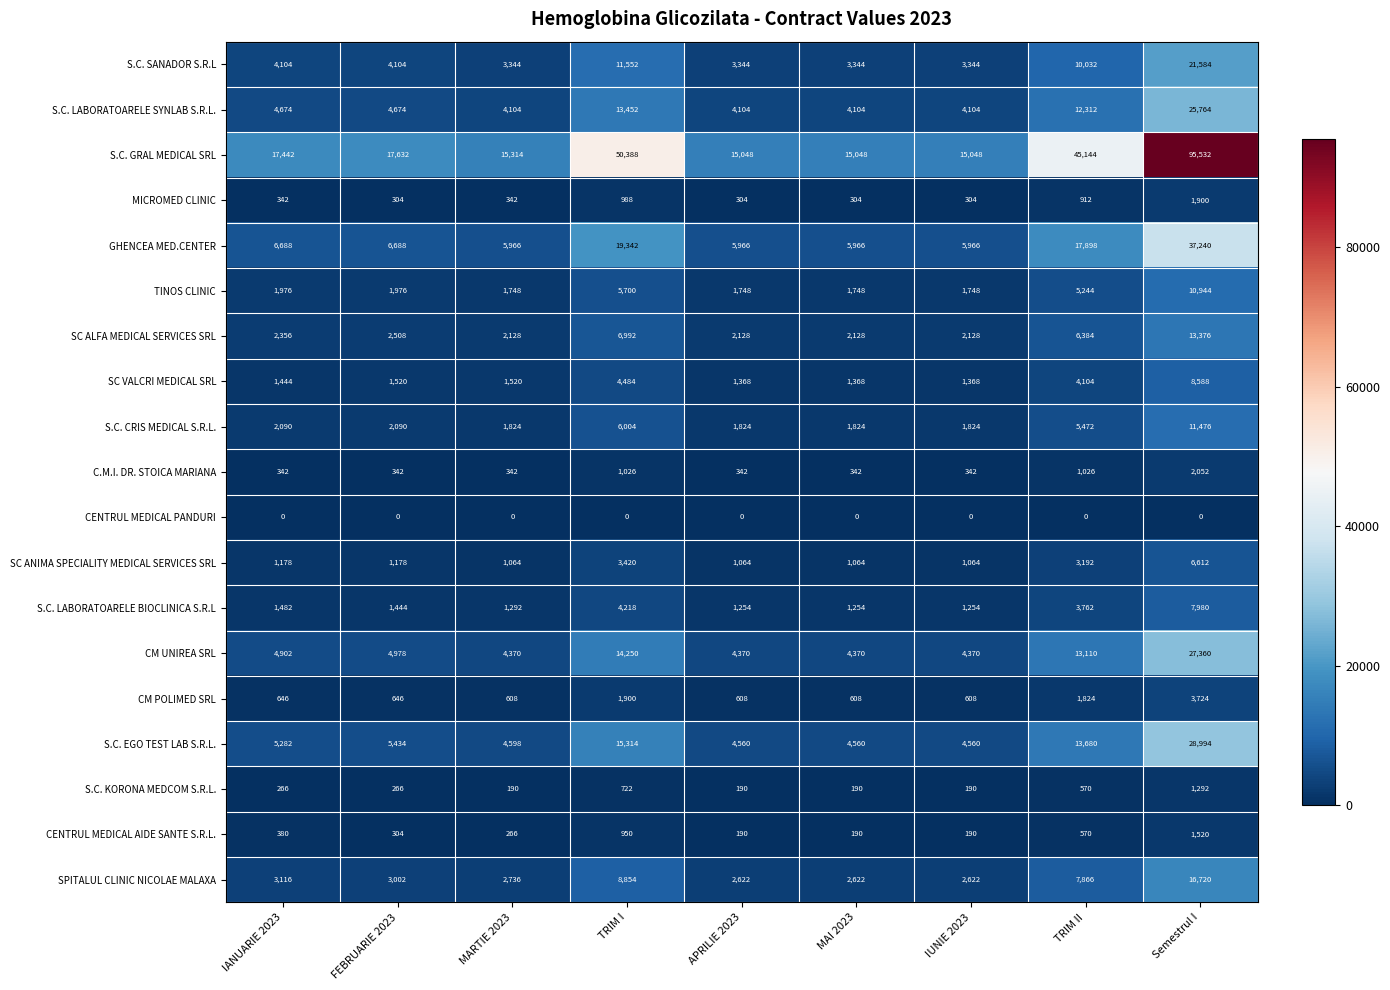

The TINOS CLINIC series shows 1342 at TRIM I. True or false?

False